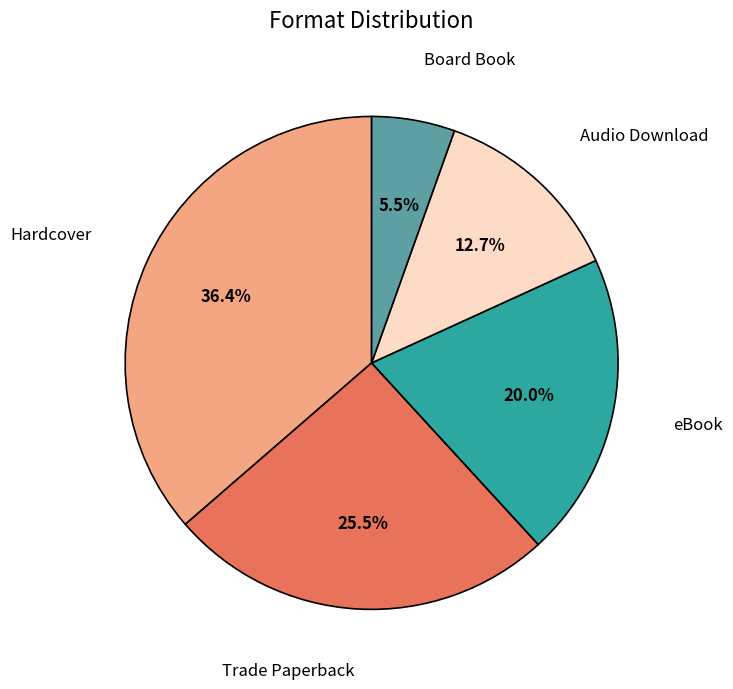

Is there any slice that represents more than half of the pie?

No